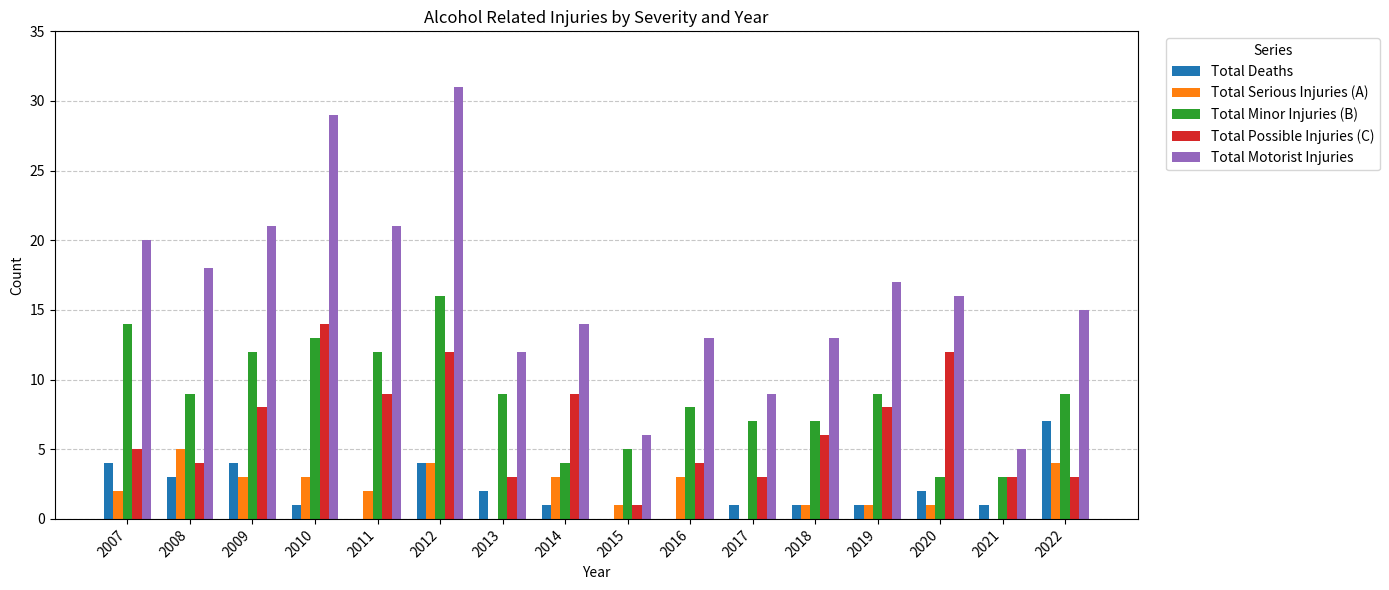

True or false: Total Motorist Injuries has a value of 8 at 2021.

False